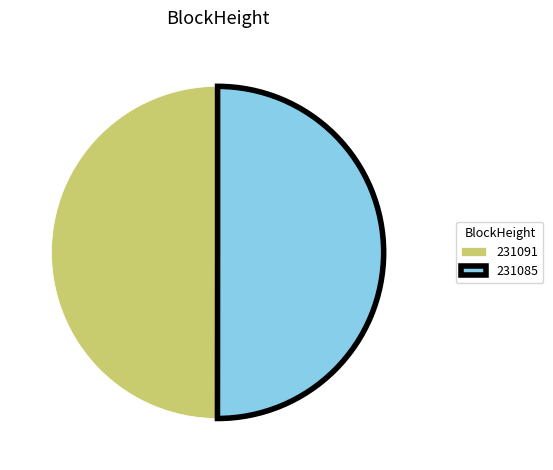

How many segments does this pie chart have?

2